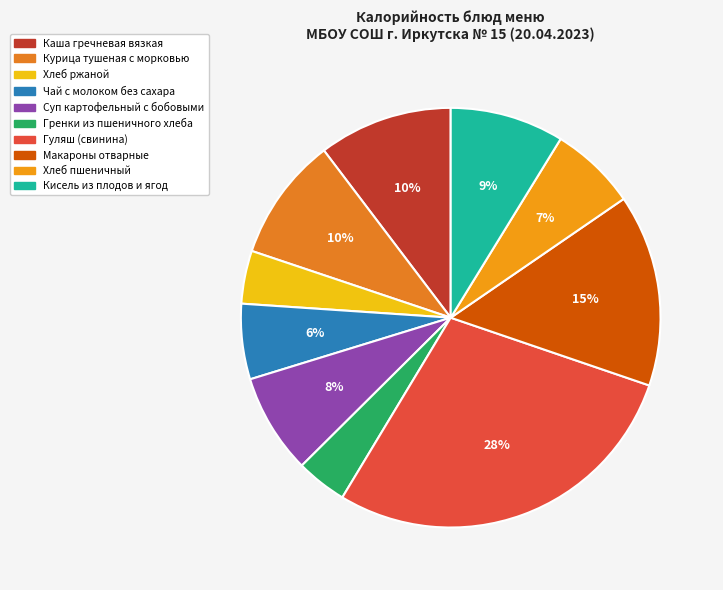

The Курица тушеная с морковью slice represents 23% of the pie. True or false?

False